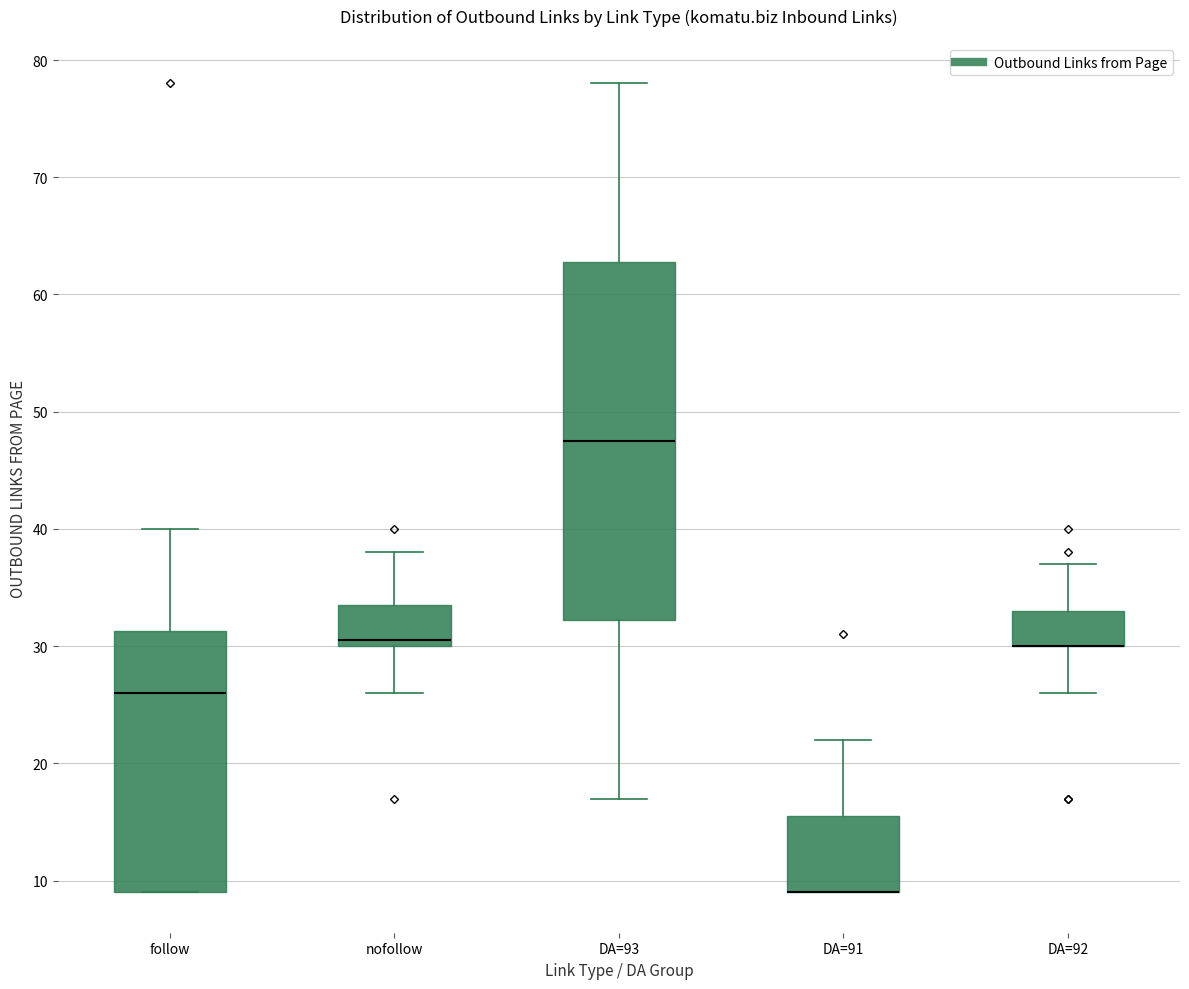

Reading left to right, transcribe this box plot: for each box, give where its median line is, the range the box spans, and where its two whiskers end, as read against the y-axis. The values are not printed on the chart, so give them approximately, as read against the axis.

follow: median 26, box 9 to 31, whiskers 9 to 40
nofollow: median 31, box 30 to 34, whiskers 26 to 38
DA=93: median 48, box 32 to 63, whiskers 17 to 78
DA=91: median 9 (drawn on the box's lower edge), box 9 to 16, whiskers 9 to 22
DA=92: median 30 (drawn on the box's lower edge), box 30 to 33, whiskers 26 to 37